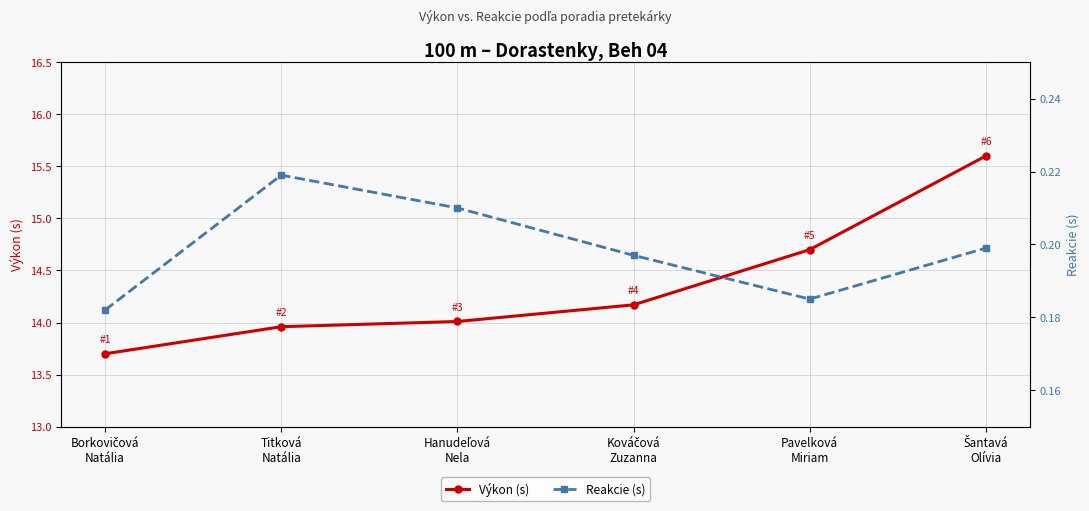

How many values in the Výkon (s) series are below 14?

2